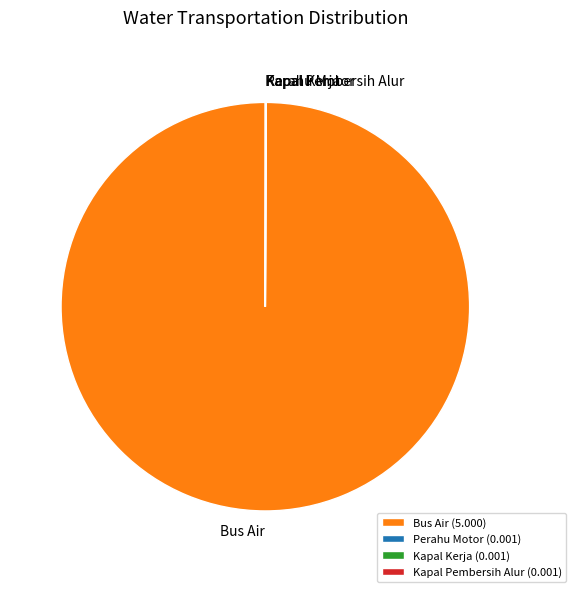

Which category has the biggest portion of the pie?

Bus Air